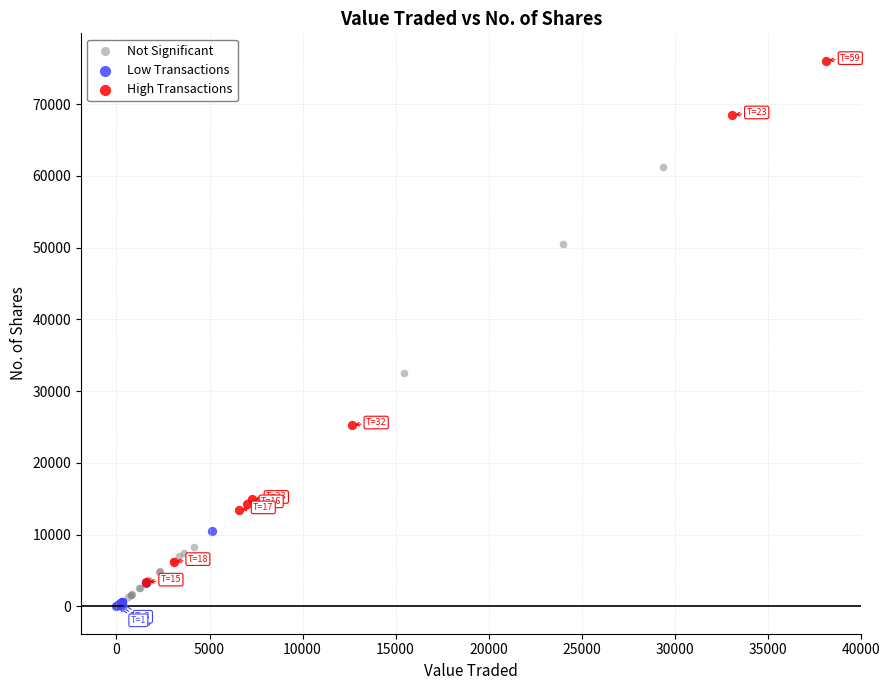

Which series reaches the maximum Y coordinate?

High Transactions